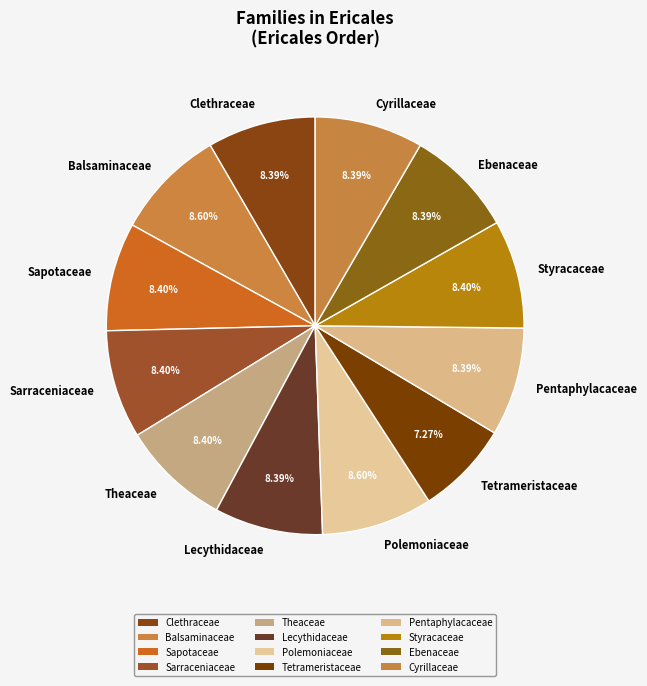

Approximately how many times larger is the value at Cyrillaceae compared to Tetrameristaceae?

1.2